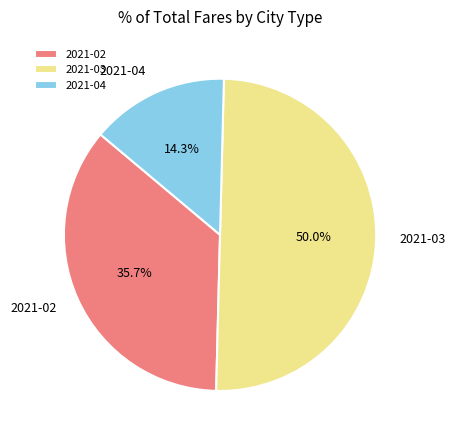

What percentage is NOT represented by 2021-02?

64.3%